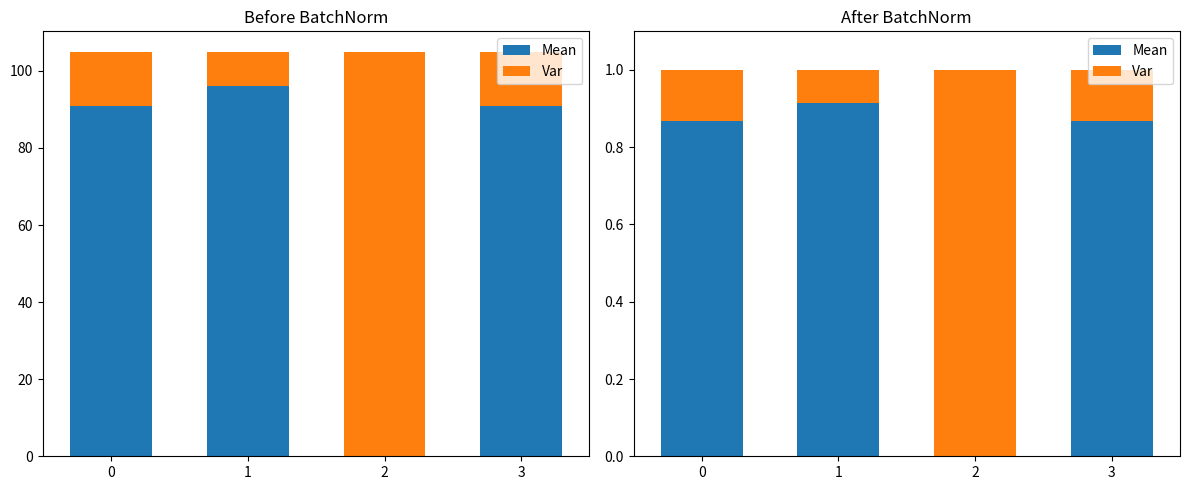

True or false: Var has a value of 0.1 at 3.

True